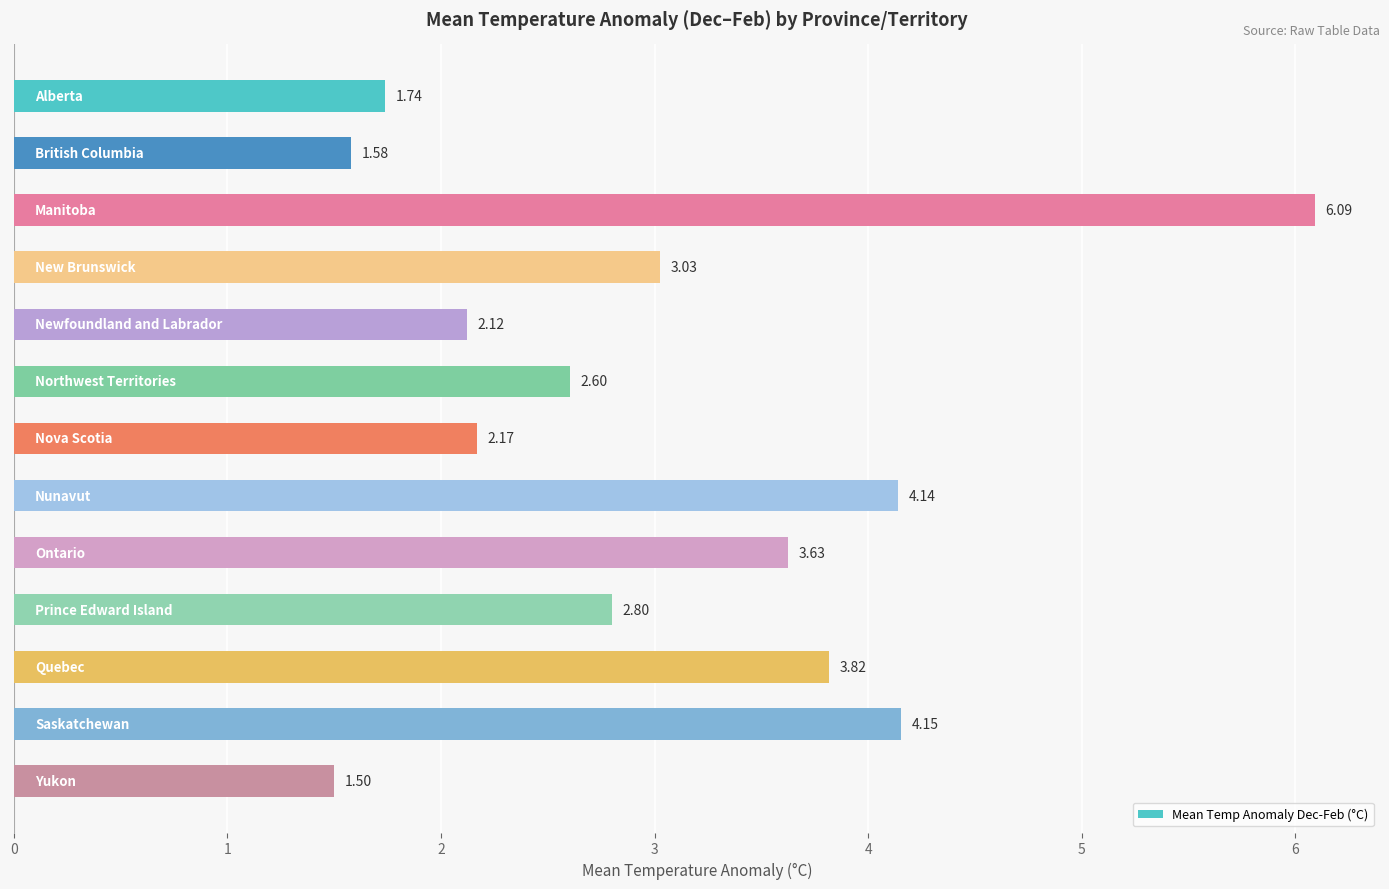

What is the difference between the maximum and minimum values?

4.6